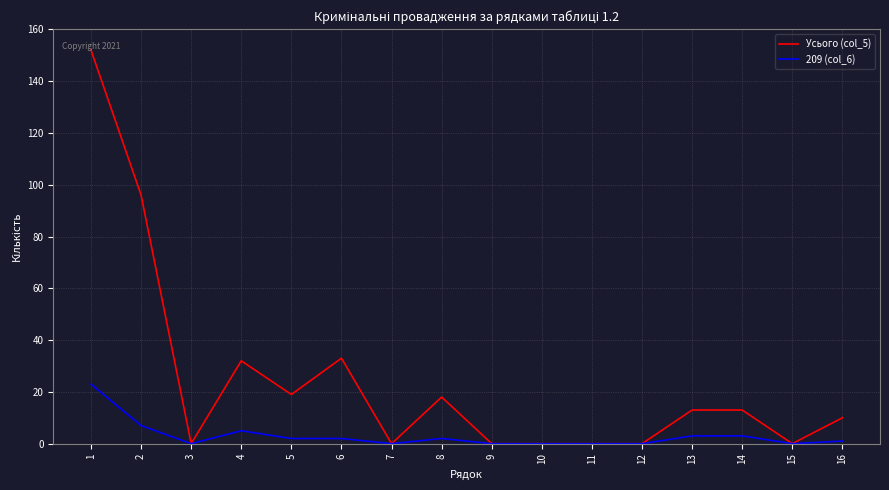

Reading right to left, list all the values displayed in this chart.

Усього (col_5): 16=10	15=0	14=13	13=13	12=0	11=0	10=0	9=0	8=18	7=0	6=33	5=19	4=32	3=0	2=96	1=152
209 (col_6): 16=1	15=0	14=3	13=3	12=0	11=0	10=0	9=0	8=2	7=0	6=2	5=2	4=5	3=0	2=7	1=23